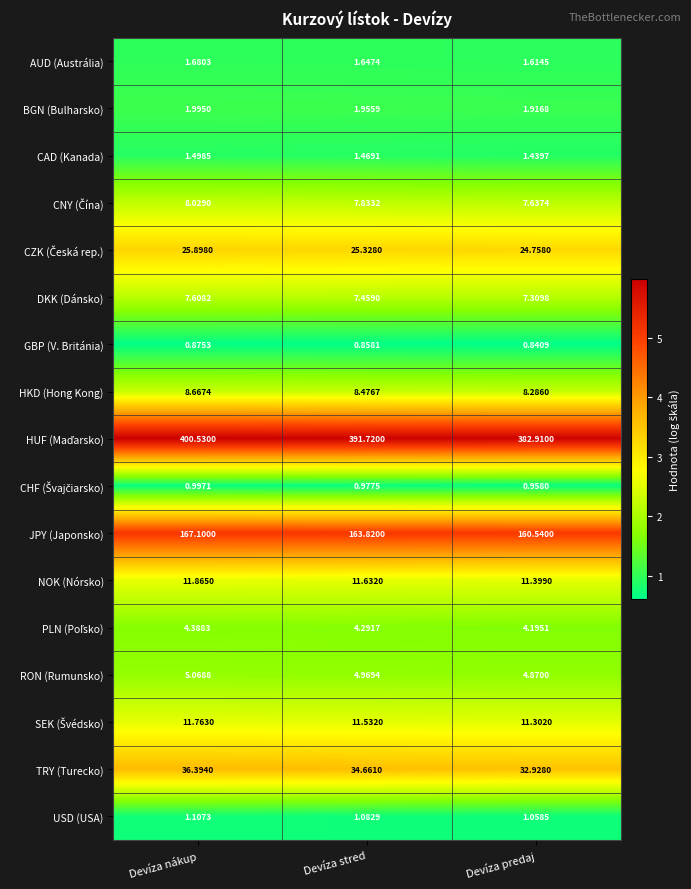

Rank the categories by BGN (Bulharsko) value from lowest to highest.

Devíza predaj, Devíza stred, Devíza nákup